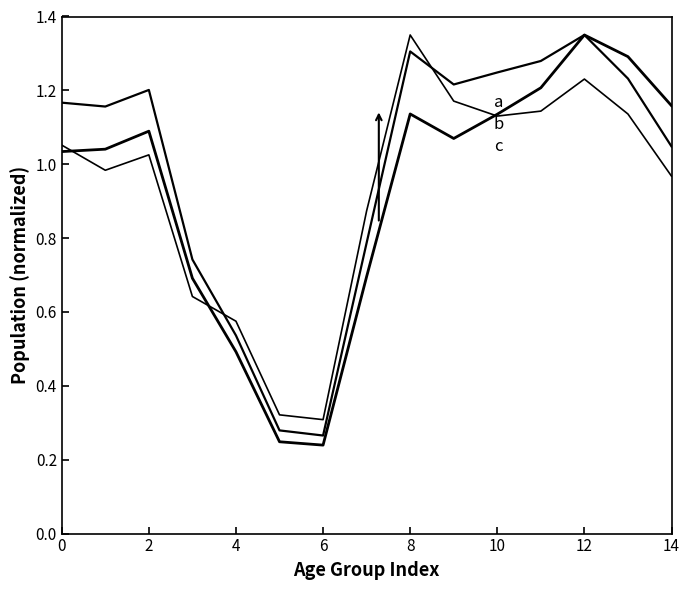

Does the chart have visible grid lines?

No